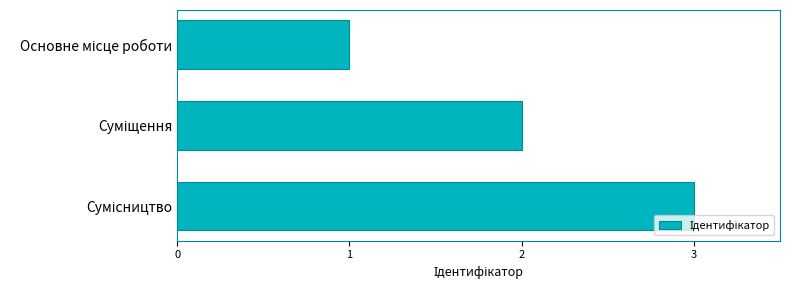

What is the sum of all values?

6